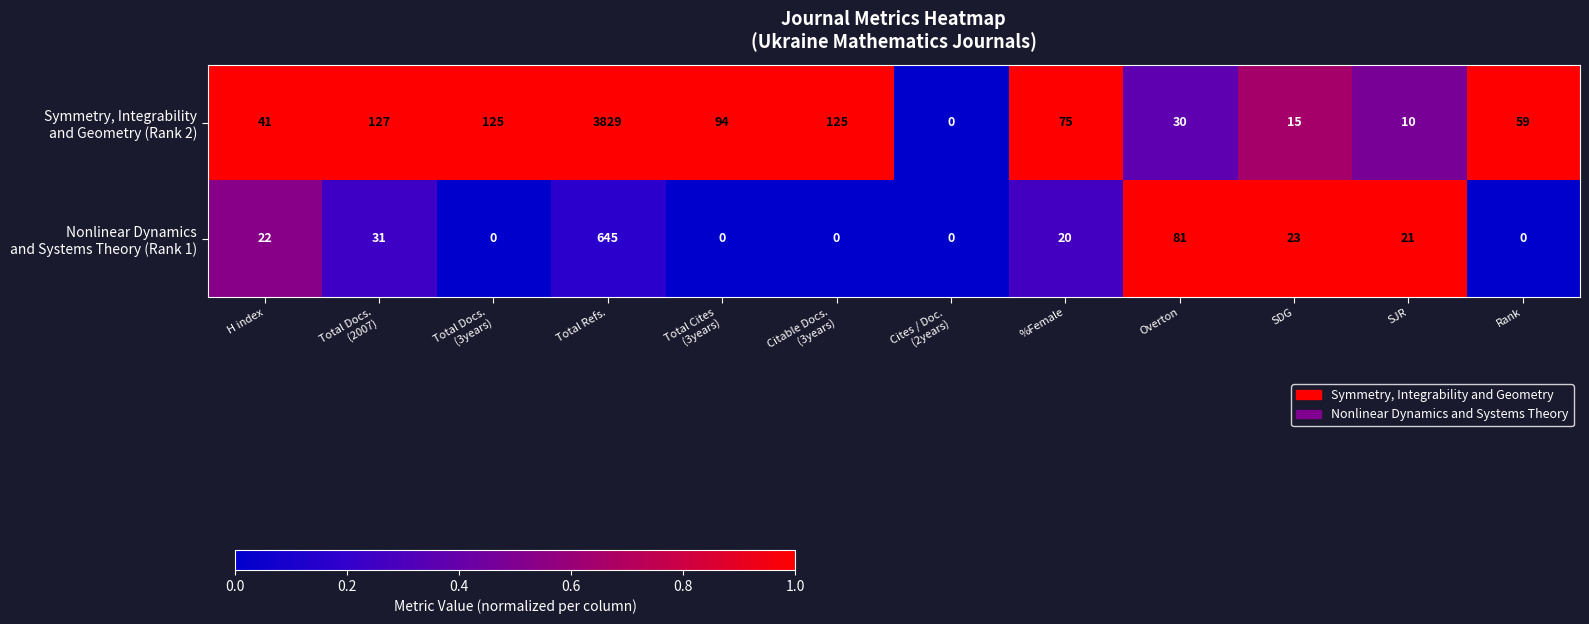

What is the total value across all series at H index?

63